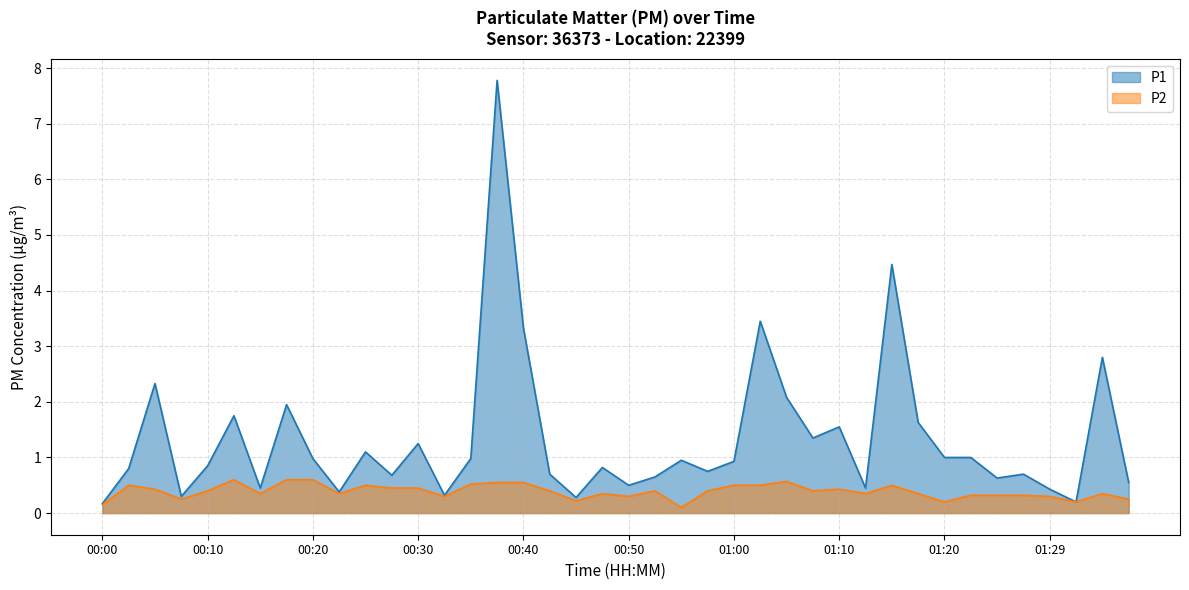

At 01:10, list the series in order from smallest to largest.

P2, P1